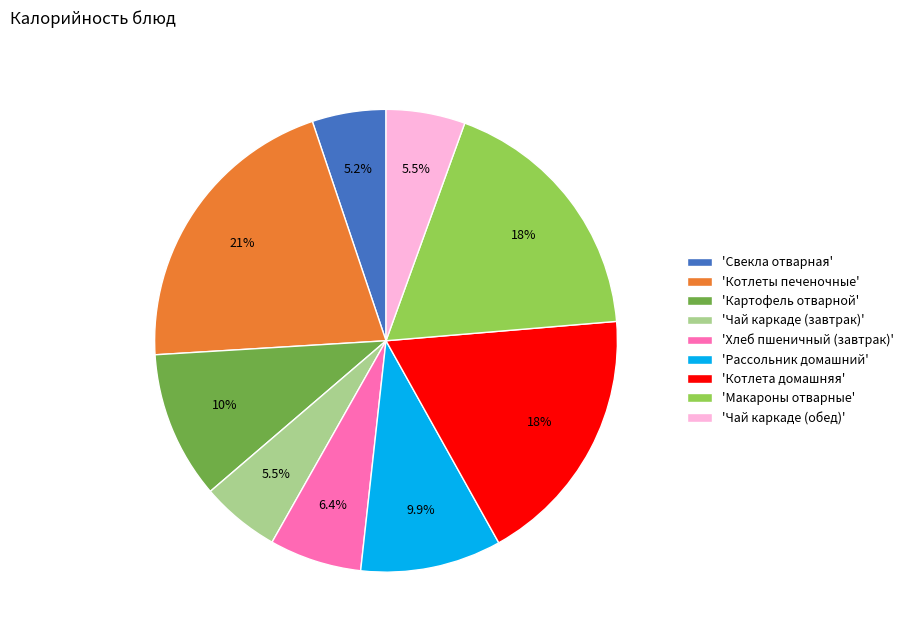

Is there any slice that represents more than half of the pie?

No